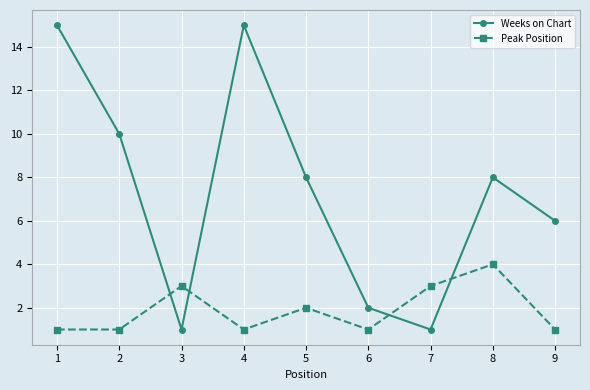

At 1, list the series in order from largest to smallest.

Weeks on Chart, Peak Position